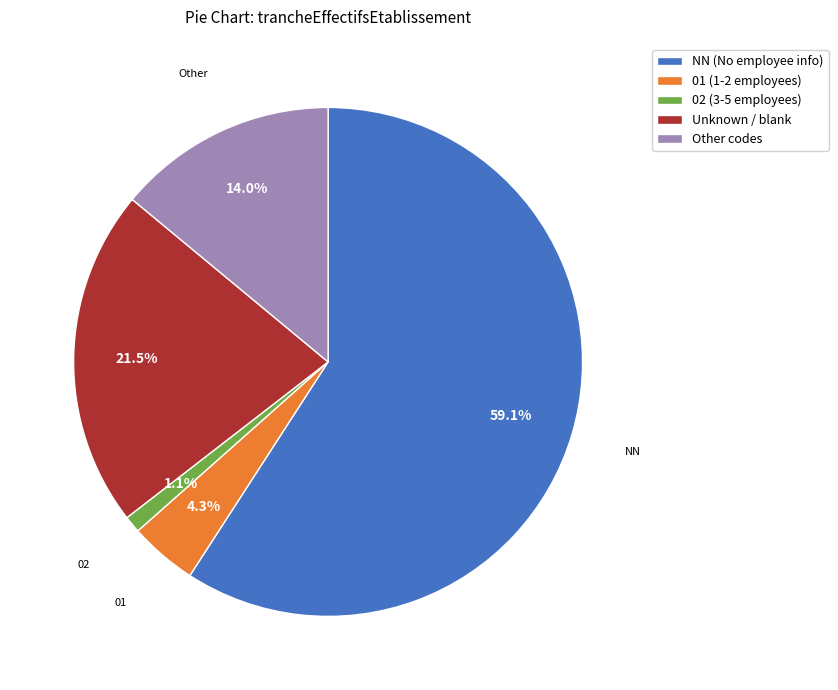

Which category has the smallest portion of the pie?

02 (3-5 employees)